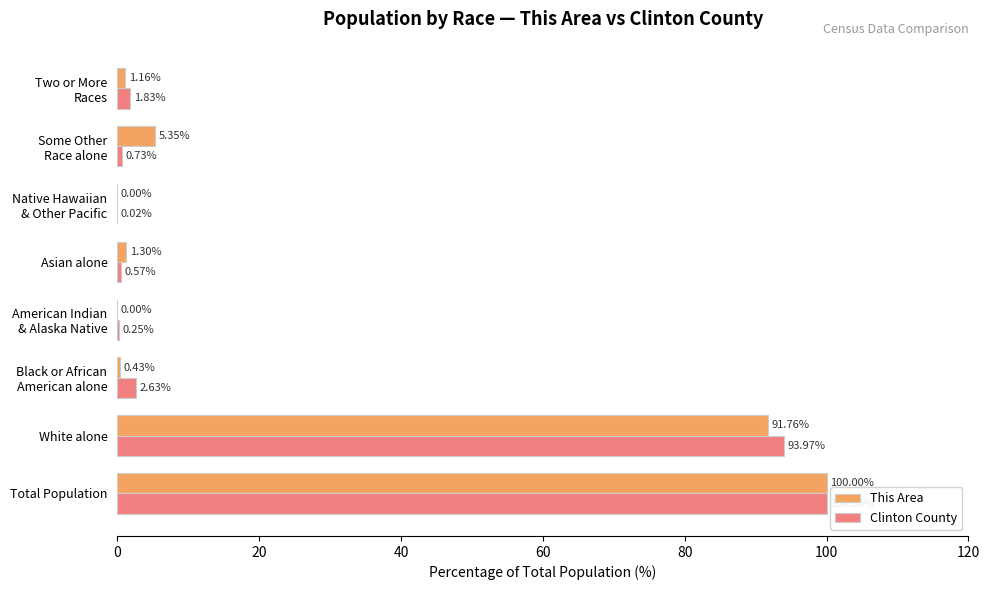

Which label corresponds to the largest value in the chart?

Total Population